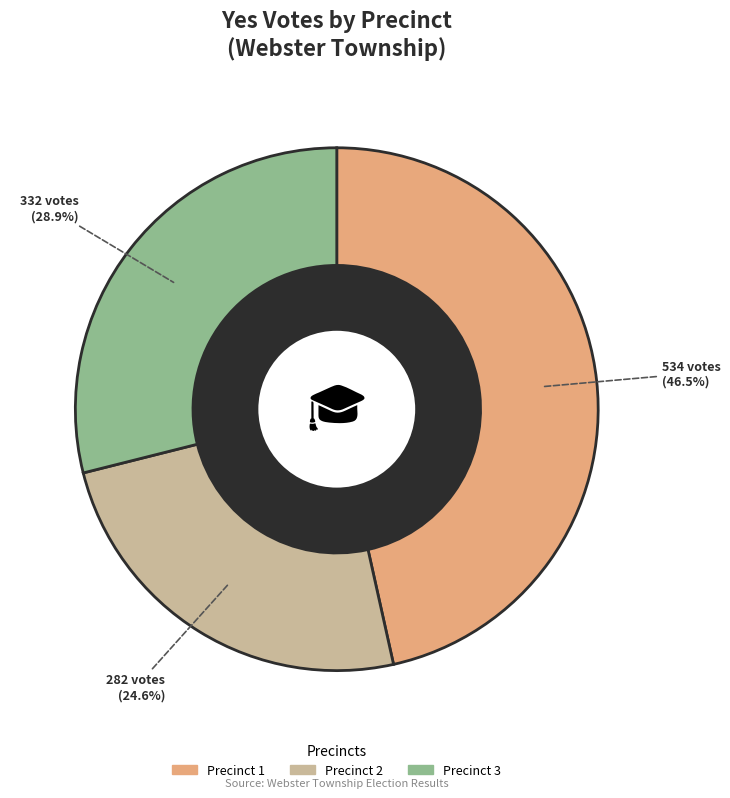

What is the largest slice in the pie chart?

Precinct 1